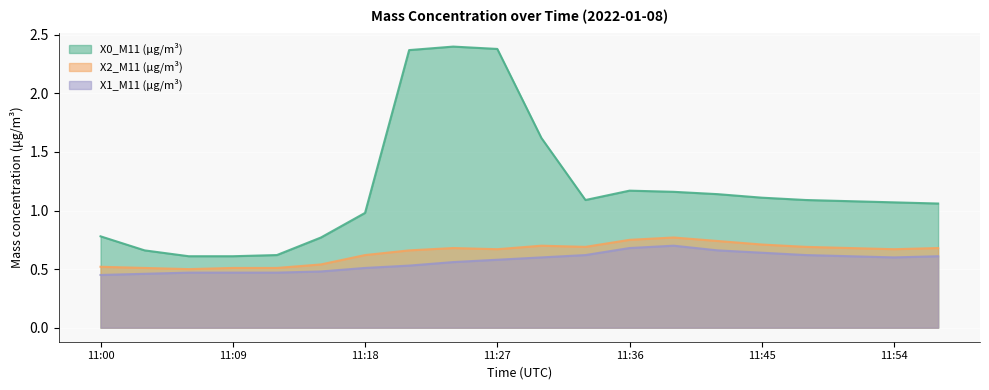

Where is the first local maximum for X0_M11 (μg/m³)?

11:24